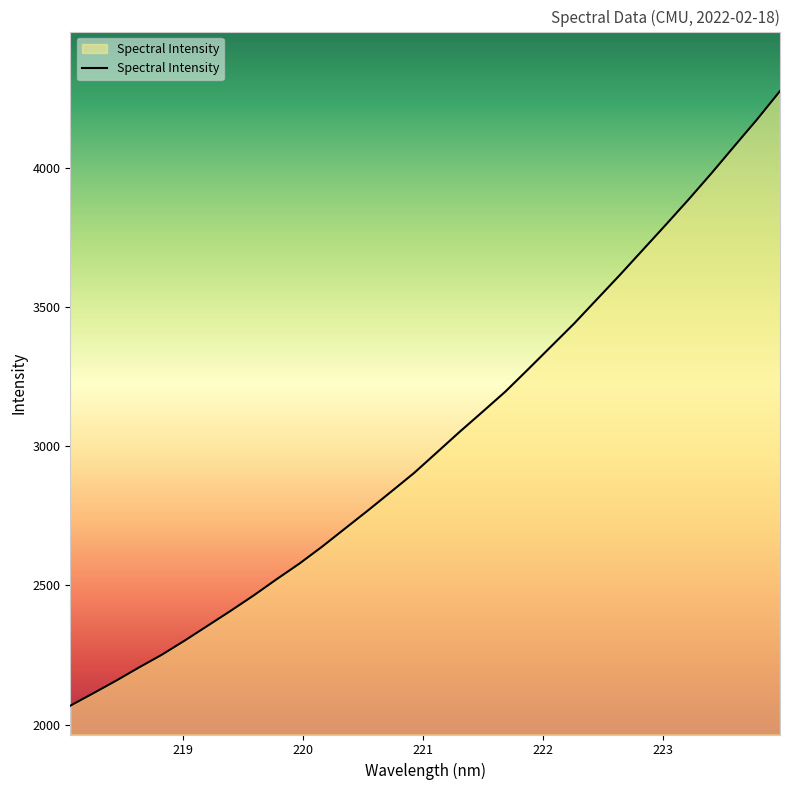

Reading right to left, what are all the values shown in this chart?

4275.7	4174.2	4077.5	3980.1	3886.1	3794.9	3705.1	3615.3	3528.1	3440.8	3359.1	3277.3	3196.6	3123.8	3051.9	2977.5	2903.4	2836.4	2769.8	2704.9	2639.9	2578.4	2522.1	2463.8	2408.8	2355.5	2302.3	2251.3	2205.4	2157.7	2112.5	2067.9